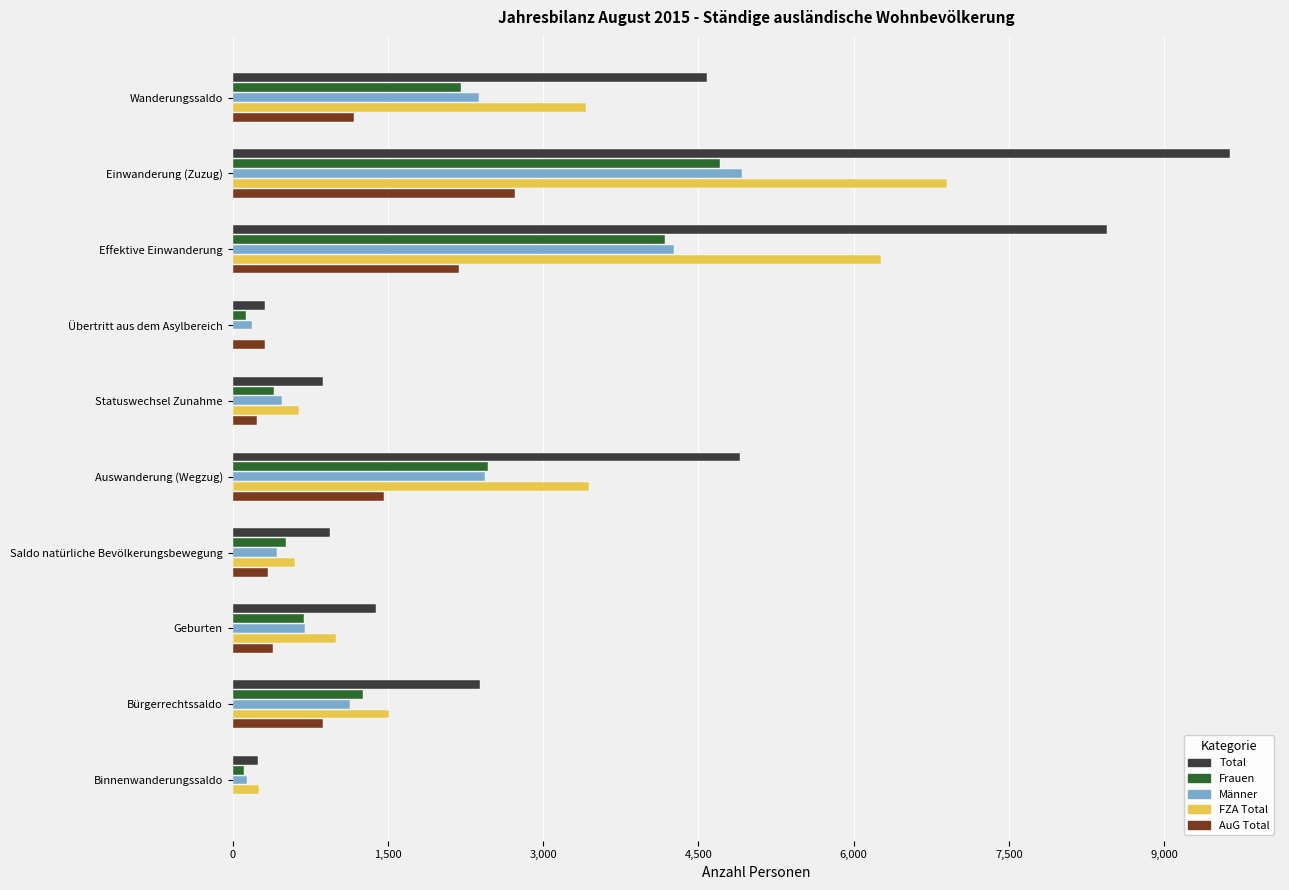

Is the value of FZA Total at Effektive Einwanderung greater than the value of AuG Total at Saldo natürliche Bevölkerungsbewegung?

Yes